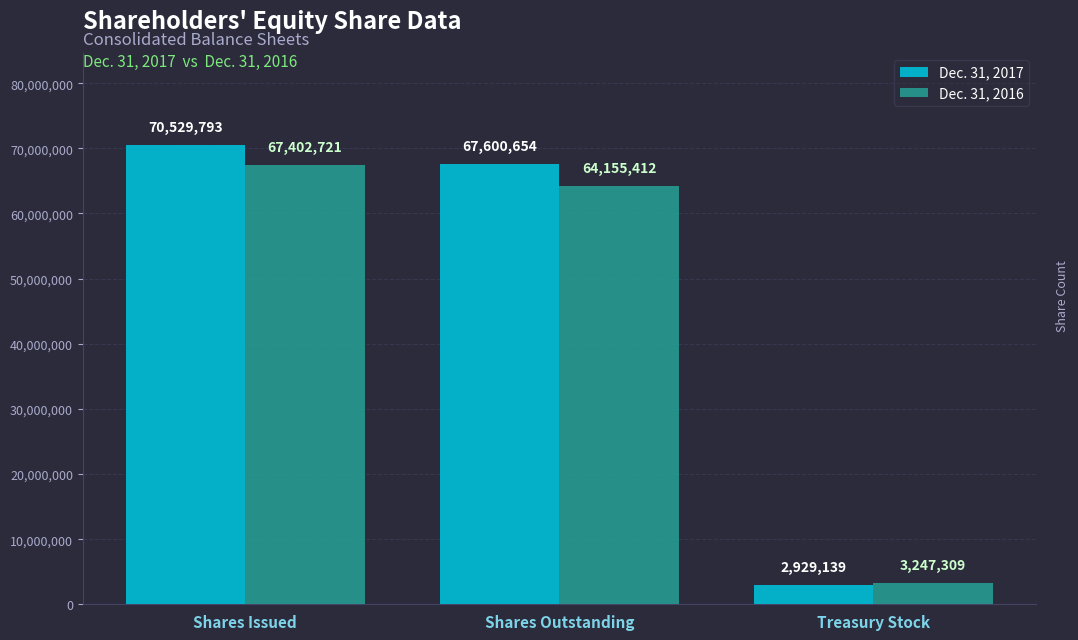

Rank the series by their maximum value, from highest to lowest.

Dec. 31, 2017, Dec. 31, 2016